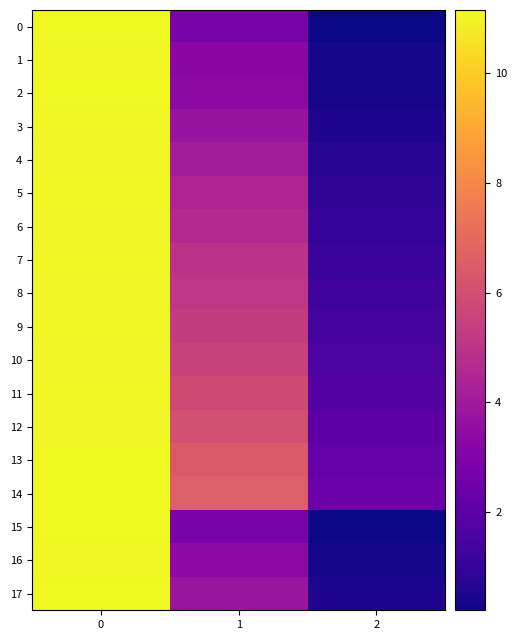

At how many categories does at least one series exceed 4?

2